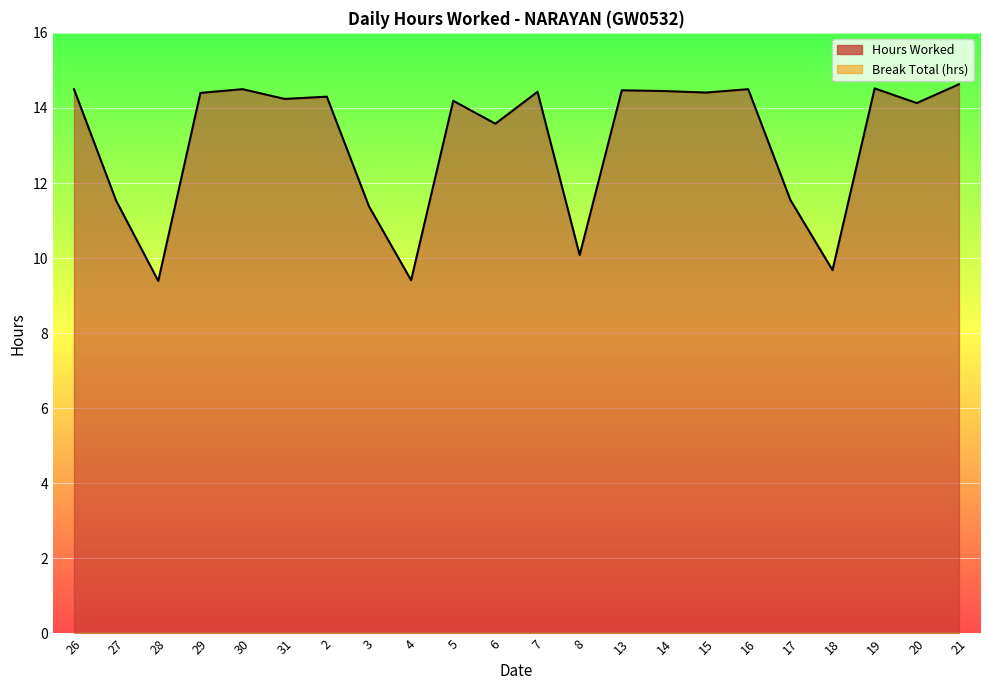

At which category does the data reach its first local peak?

30